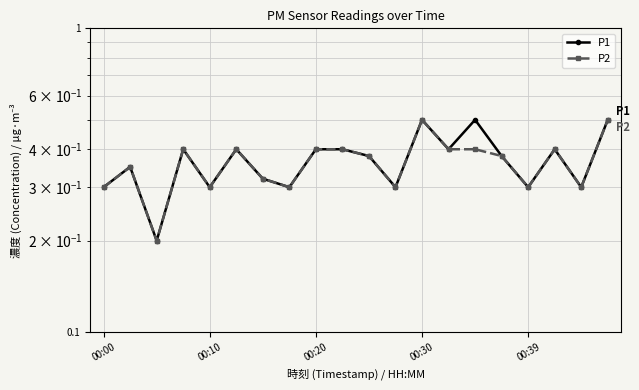

What is the difference between the P1 values at 00:30 and 19?

0.1